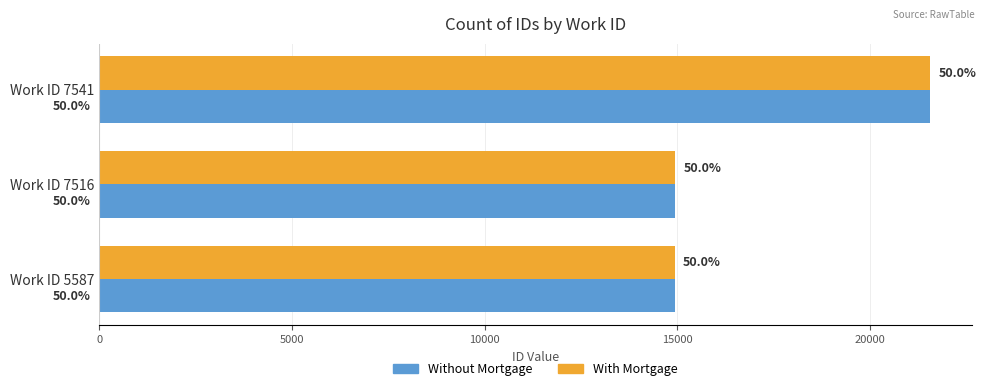

What are all the series names shown in the legend?

Without Mortgage, With Mortgage